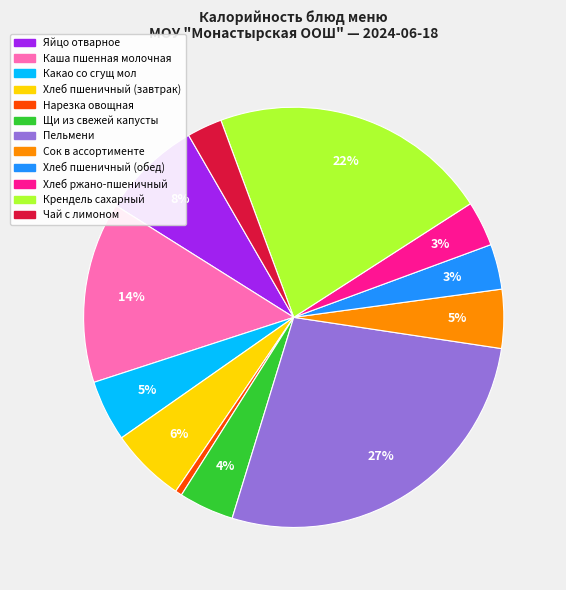

To the nearest percent, what percentage of the pie is Какао со сгущ мол?

5%